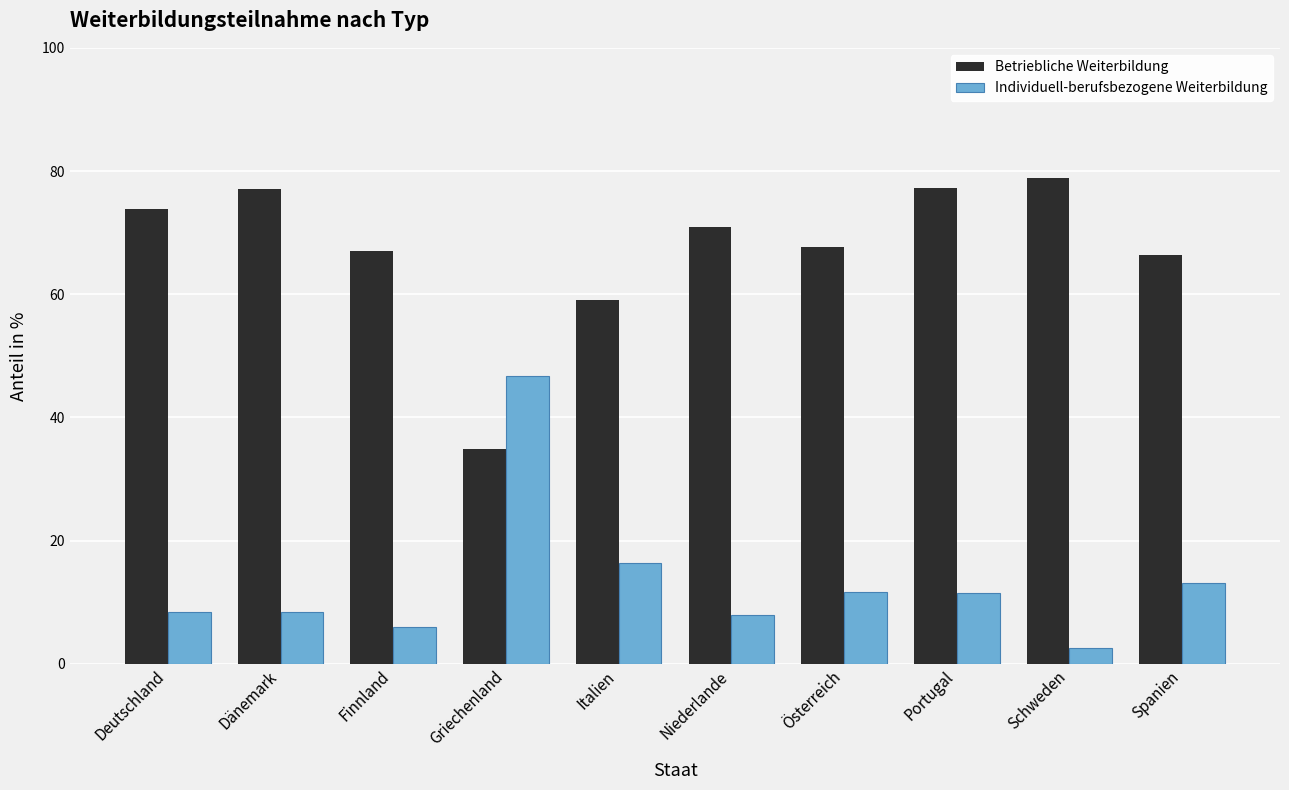

List the series in order of their overall mean, lowest first.

Individuell-berufsbezogene Weiterbildung, Betriebliche Weiterbildung